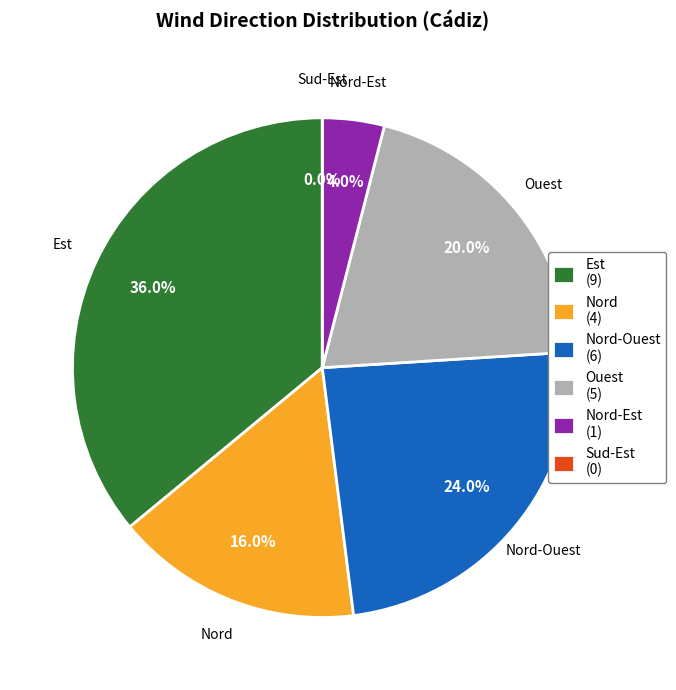

Which slice is the largest?

Est